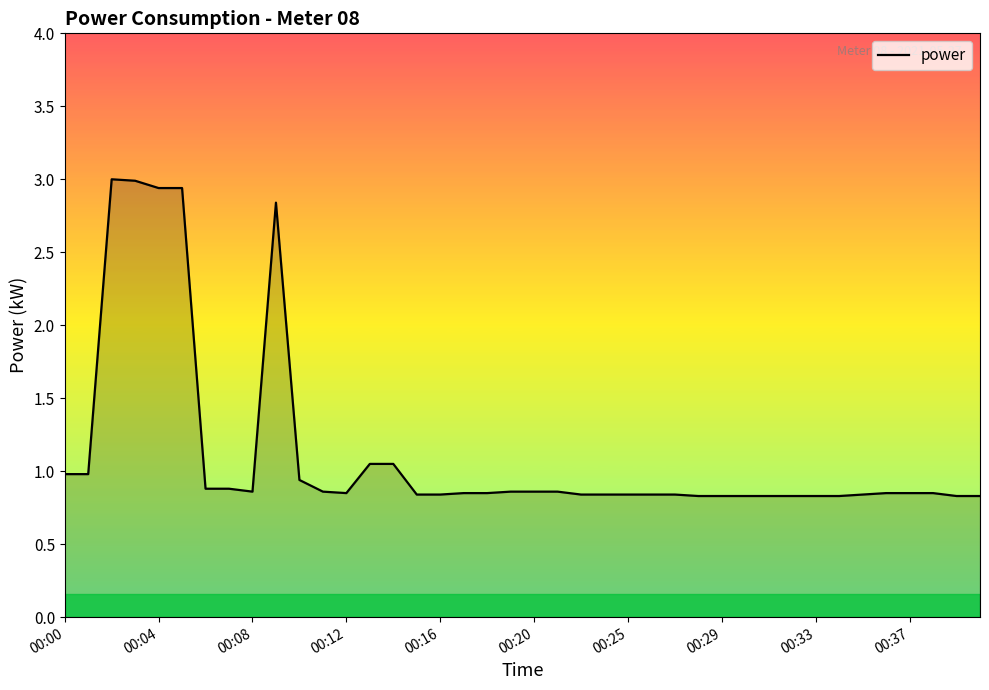

What is the maximum value shown in the chart?

3.0